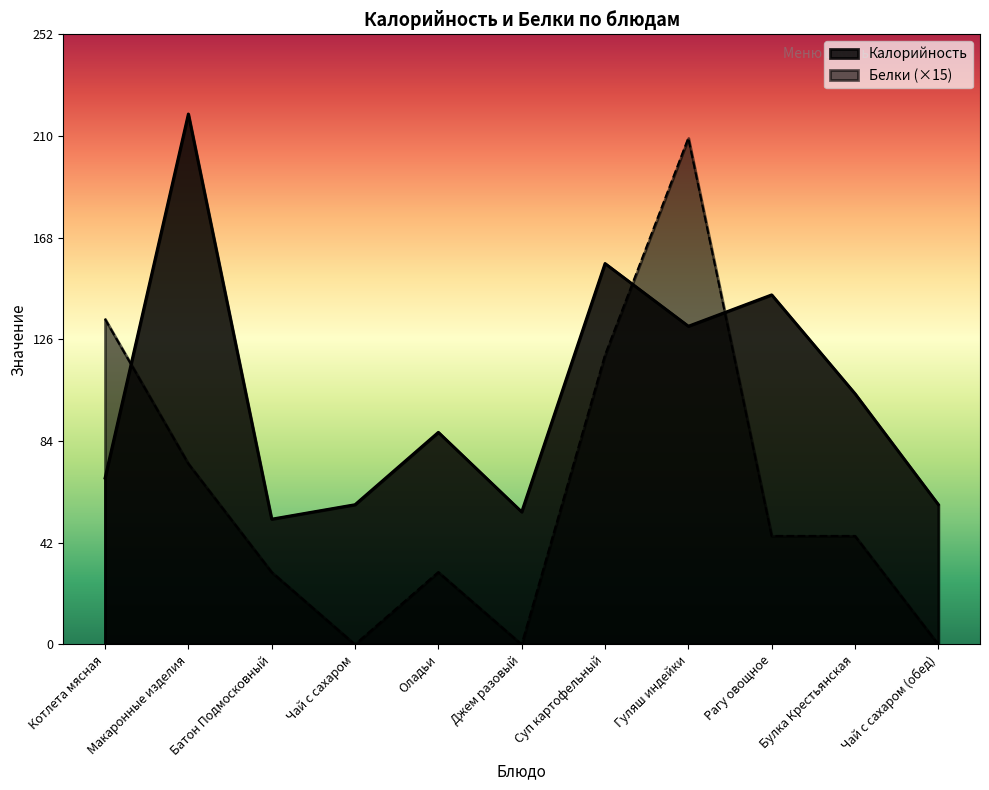

How many values in Белки are above zero?

8